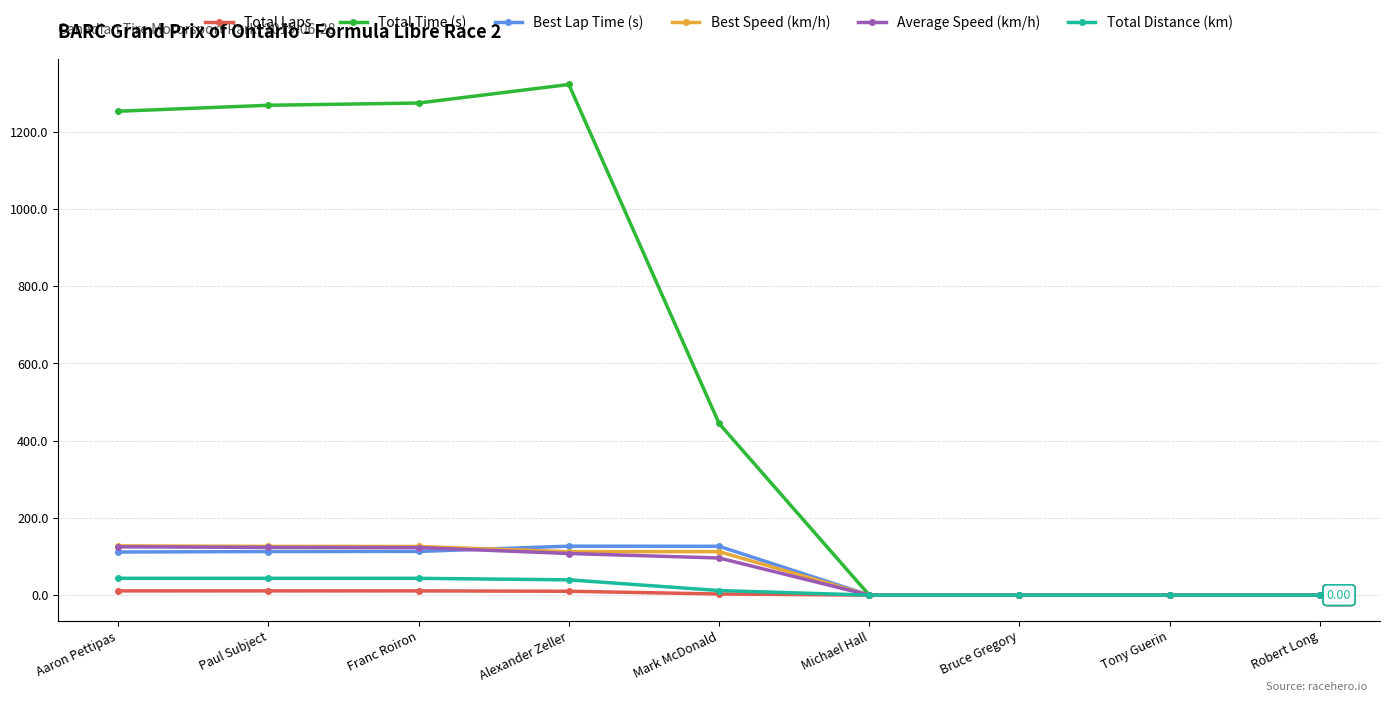

What is the difference between the maximum and minimum values in the Average Speed (km/h) series?

125.1